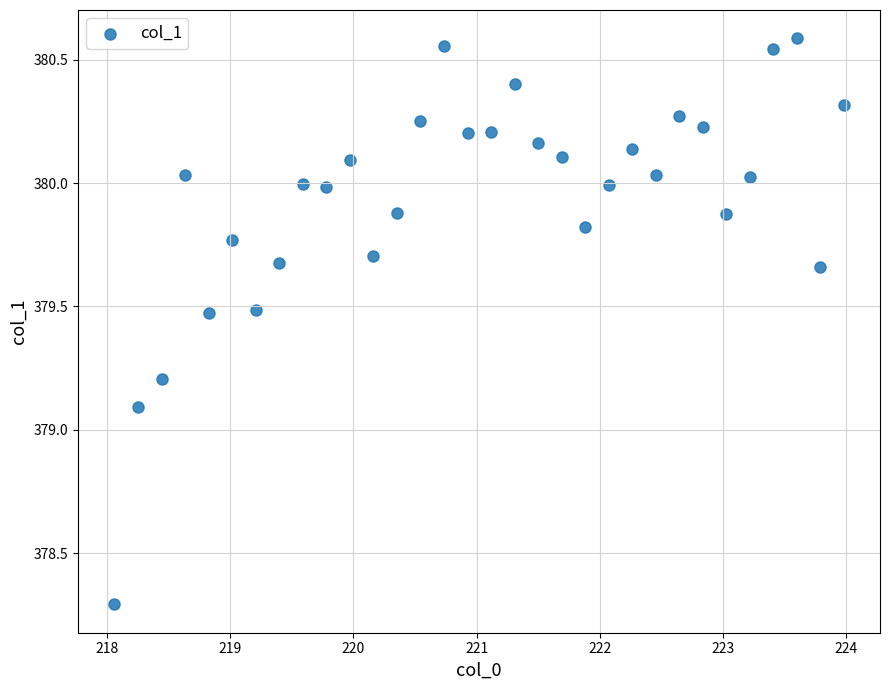

What is the range of Y values (max minus min)?

2.3